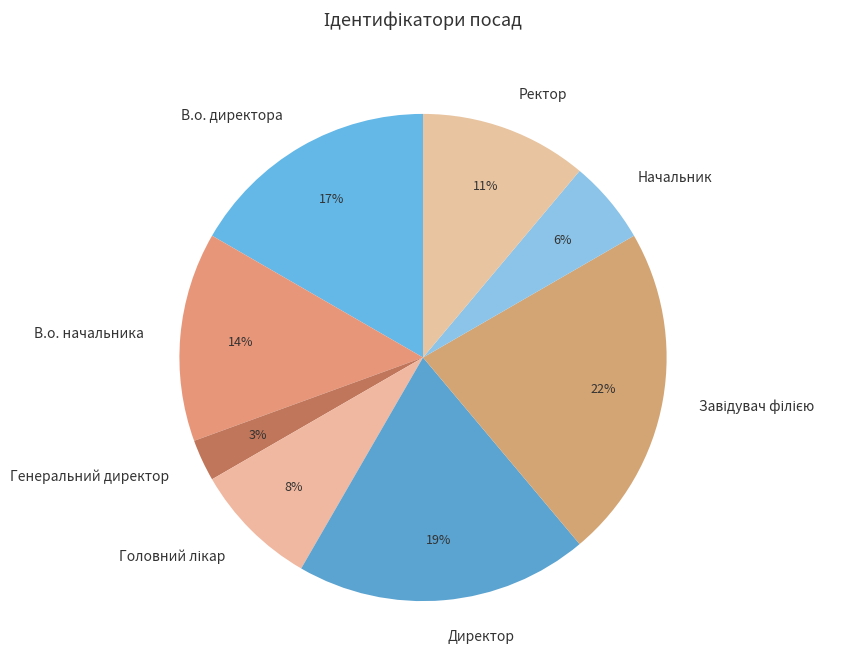

Which slice is the smallest?

Генеральний директор